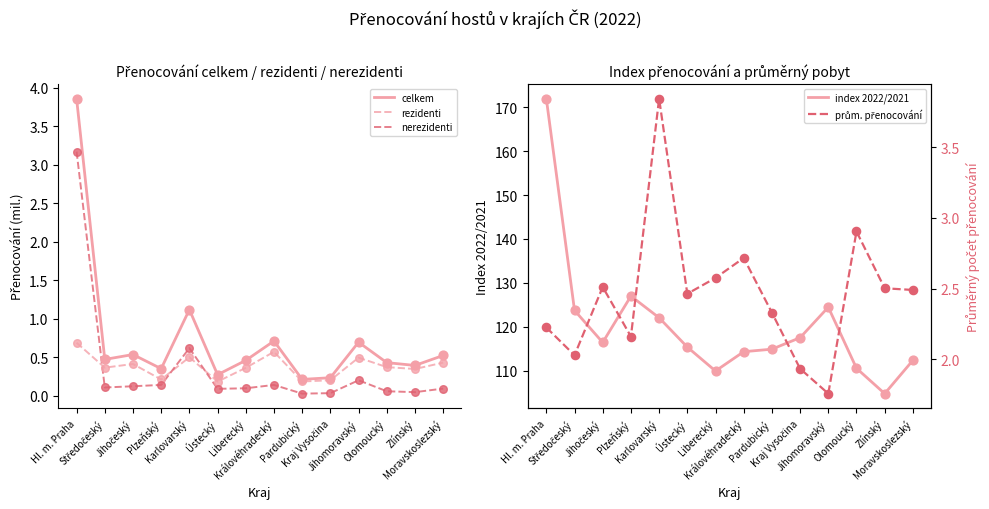

Which series contains the highest Y value?

index 2022/2021